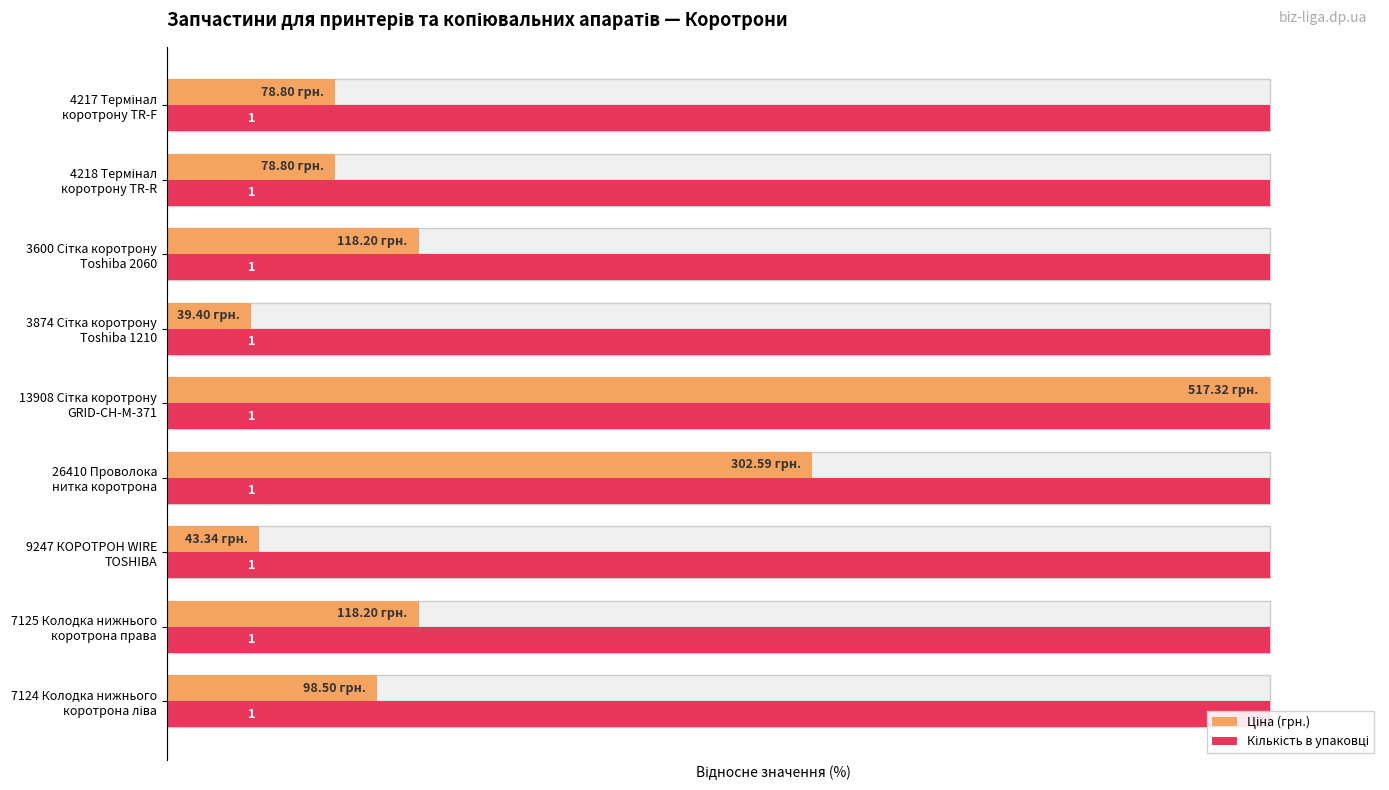

Between 3874 Сітка коротрону Toshiba 1210 and 7125 Колодка нижнього коротрона права, which is larger?

7125 Колодка нижнього коротрона права